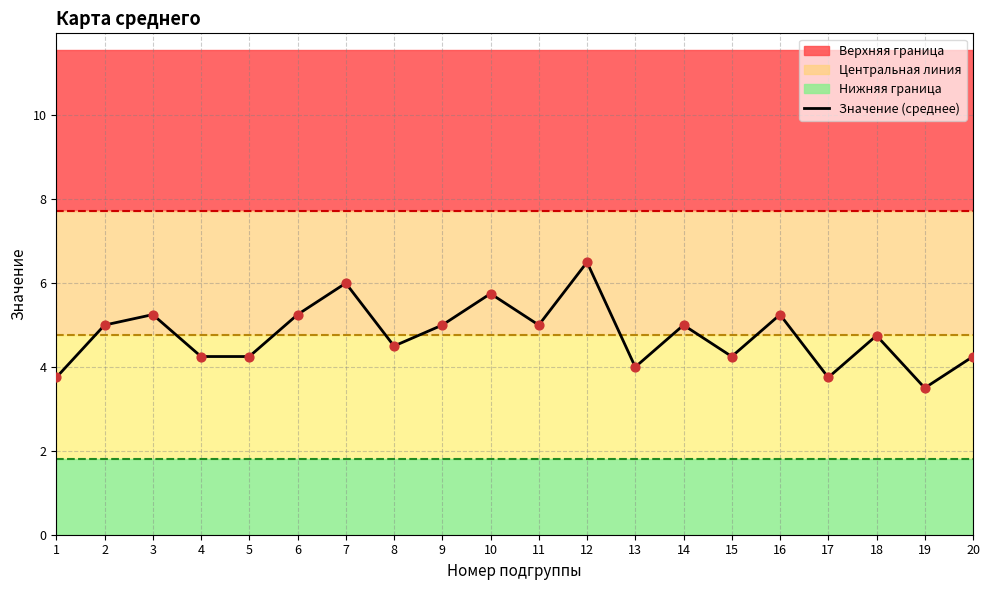

Approximately how many times larger is the value at 15 compared to 3?

0.8